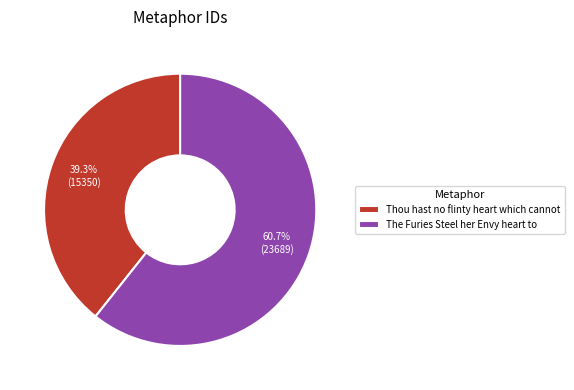

How many segments does this pie chart have?

2